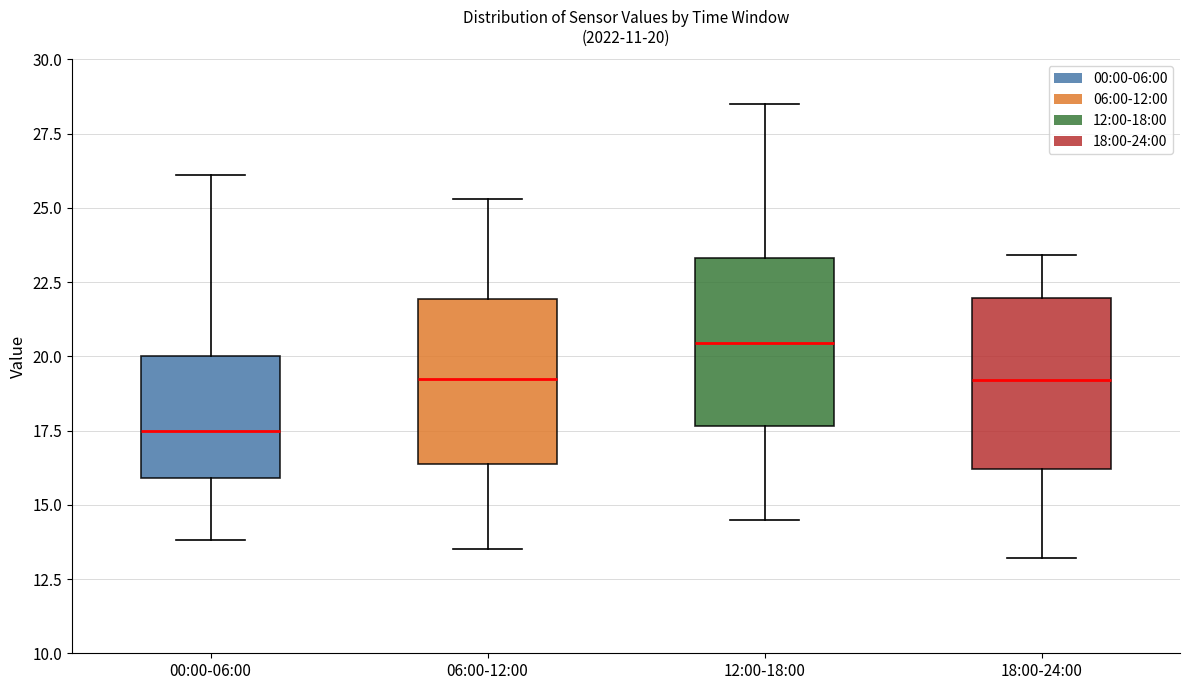

Which box has the lowest median line?

00:00-06:00